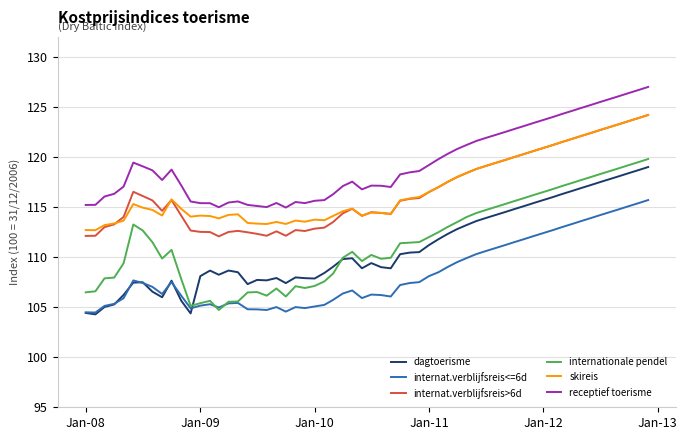

In internationale pendel, how many points are lower than both neighbors (excluding endpoints)?

8